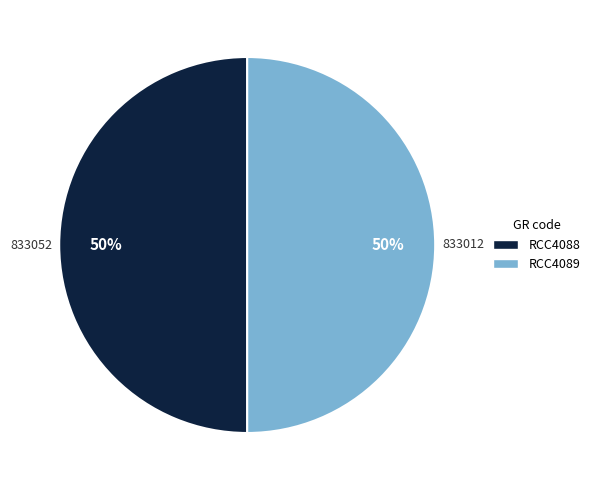

What is the ratio of the value at RCC4088 to the value at RCC4089?

1.0